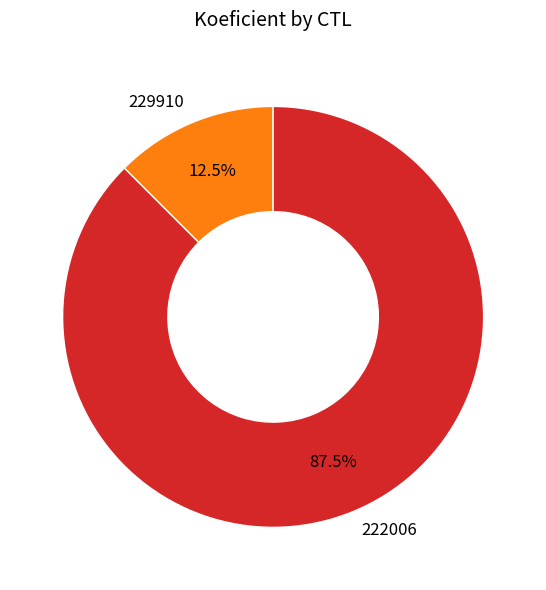

To the nearest percent, what is the difference between the 222006 and 229910 slice percentages?

75%